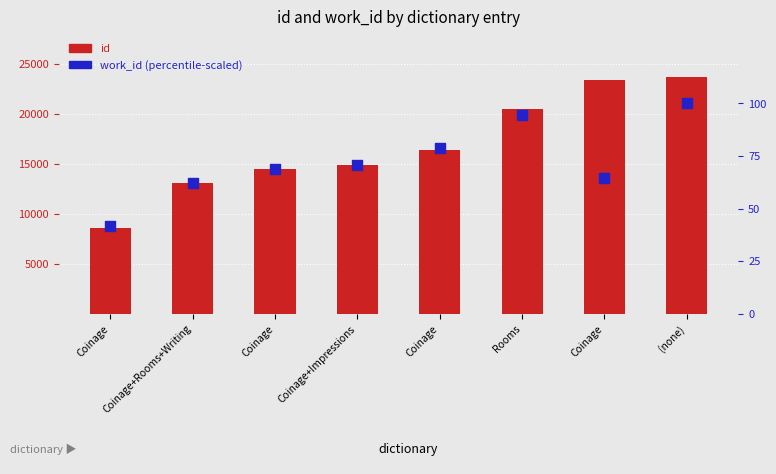

At which category is the sum across all series the highest?

(none)